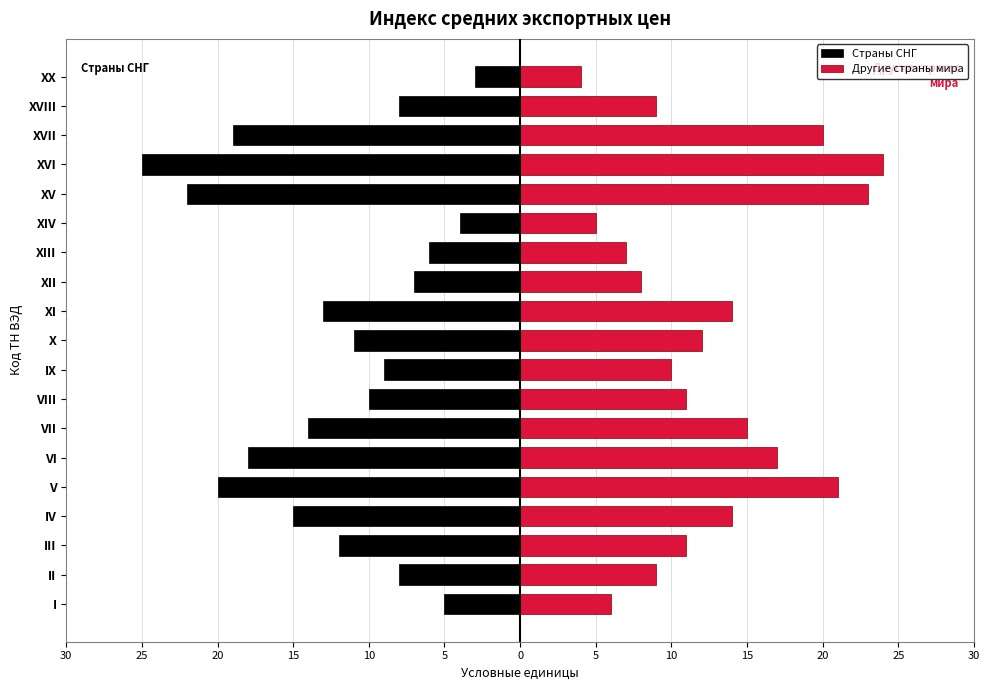

Between VI and XII, which is larger?

XII